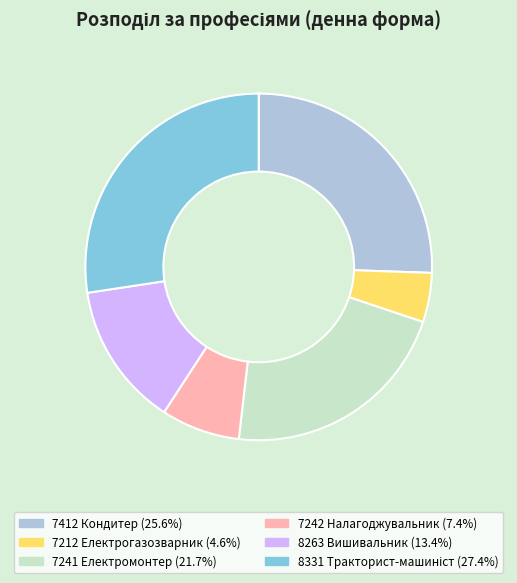

Combined, do 8263 Вишивальник and 7412 Кондитер account for over 50%?

No